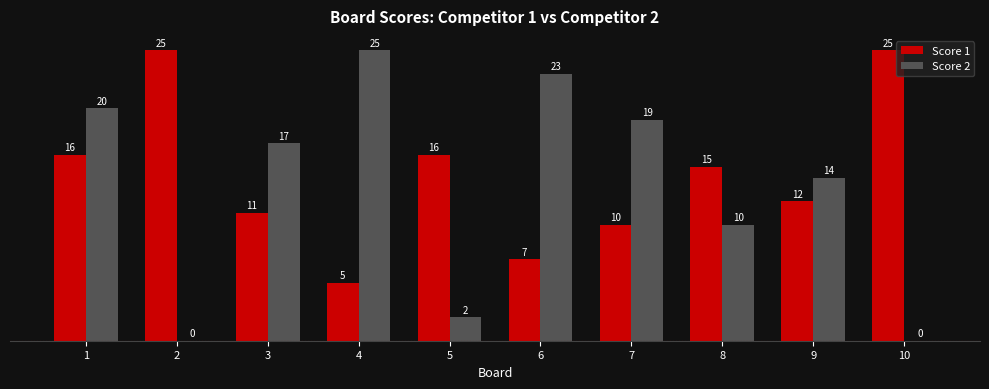

What is the maximum value for Score 1?

25